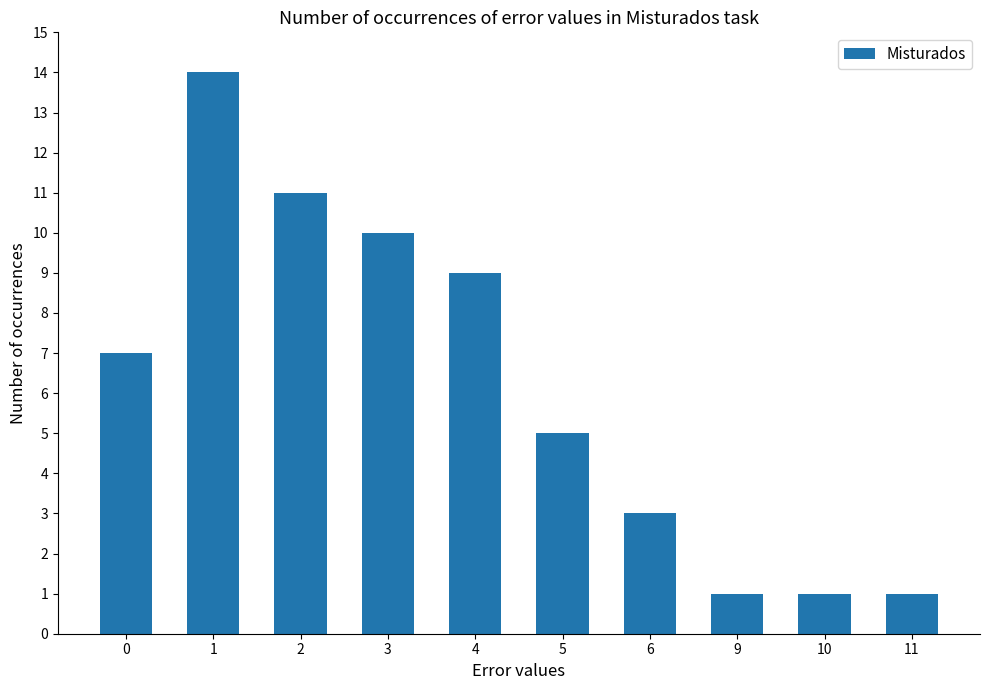

What is the sum of all values?

62